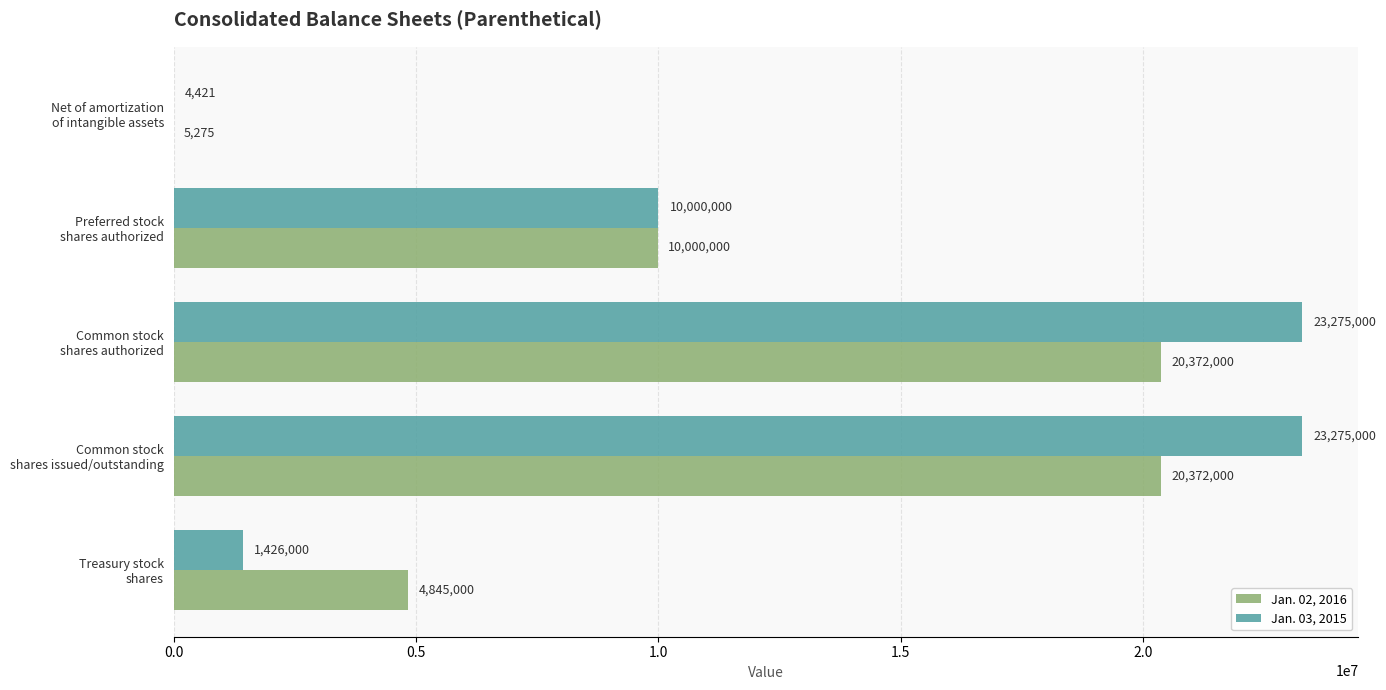

What is the sum of all Jan. 02, 2016 values?

55594275